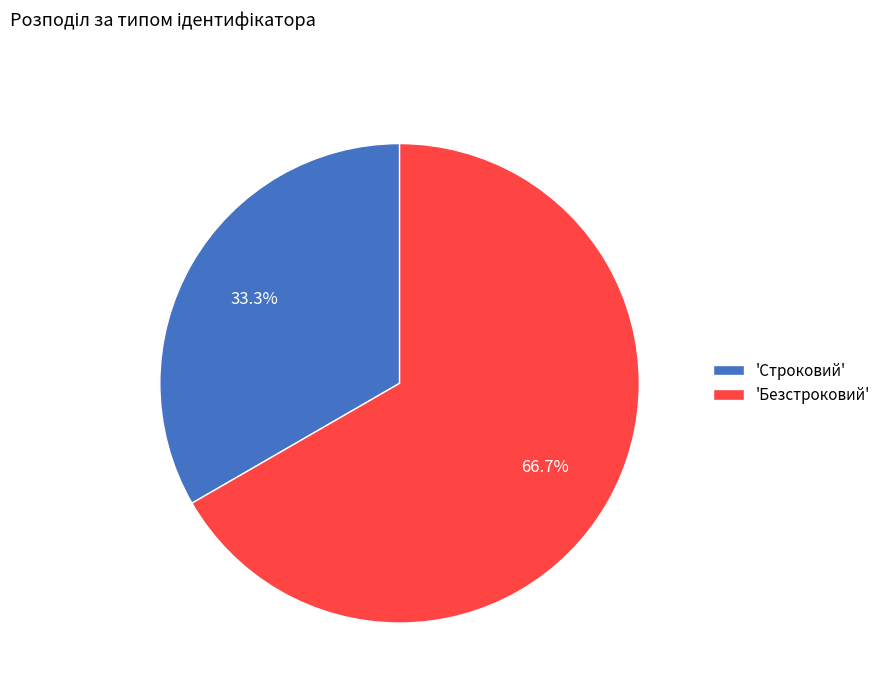

What is the total percentage of 'Строковий' and 'Безстроковий'?

100.0%